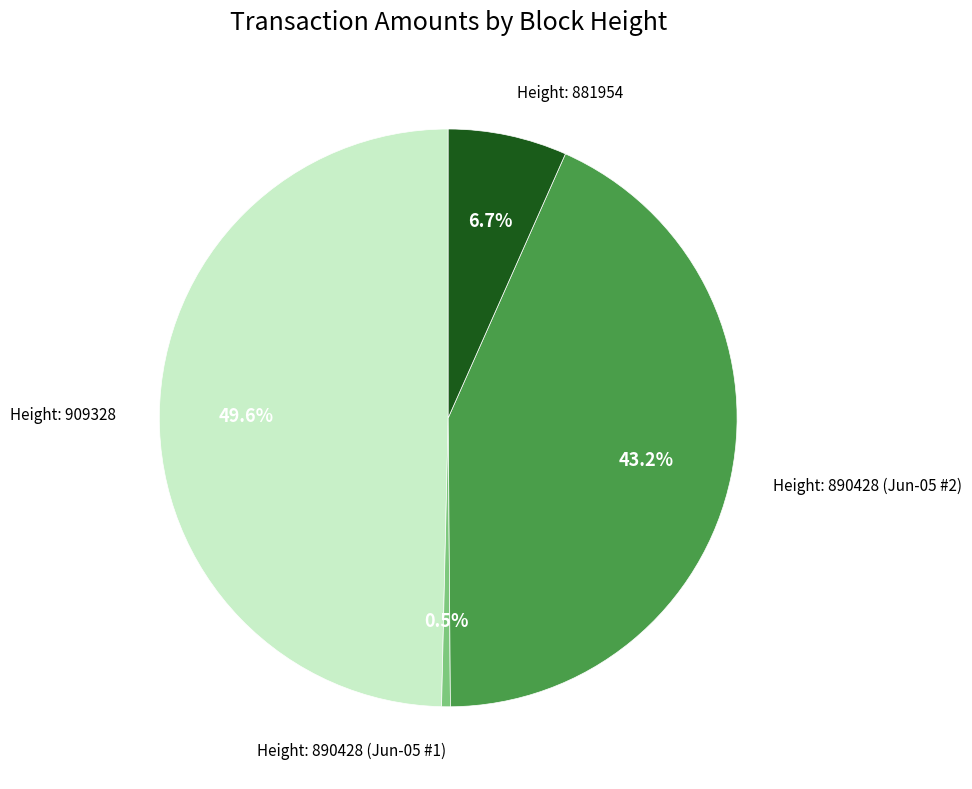

Does any single category account for the majority?

No